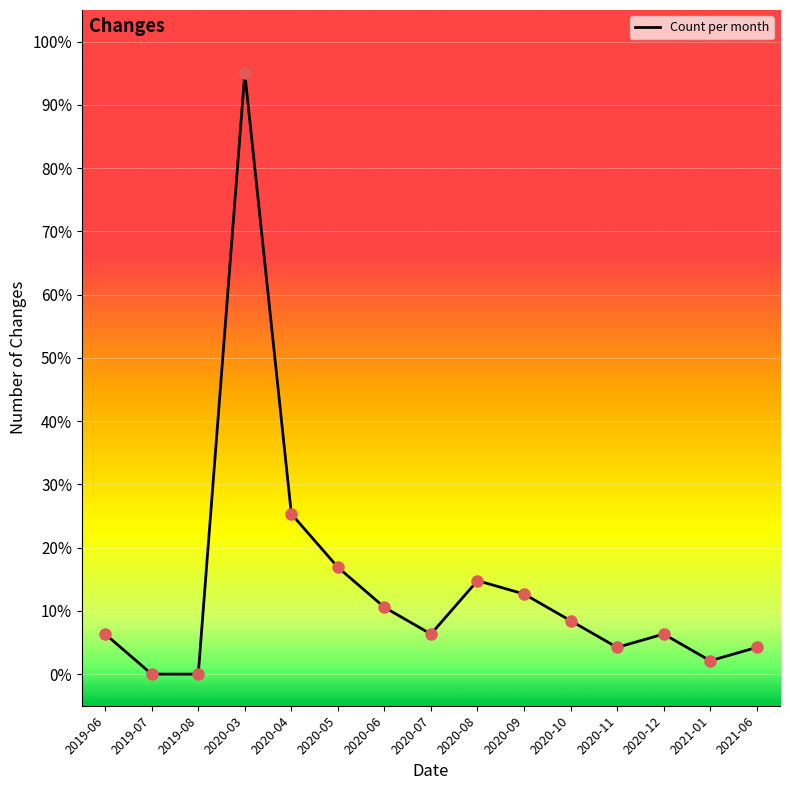

What is the change in value from 2020-09 to 2021-01?

-10.6